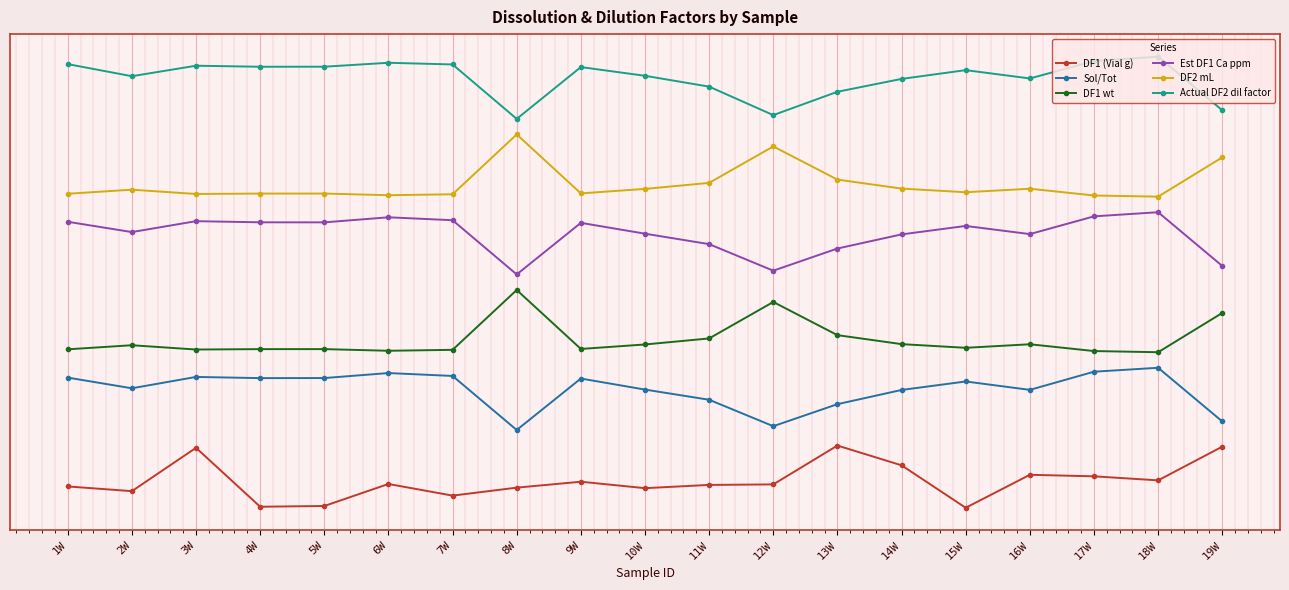

True or false: DF1 wt and DF1 (Vial g) intersect in this chart.

False